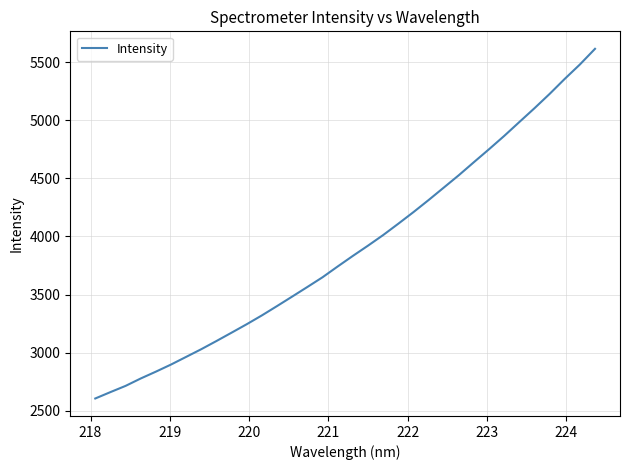

What is the maximum value shown in the chart?

5616.4